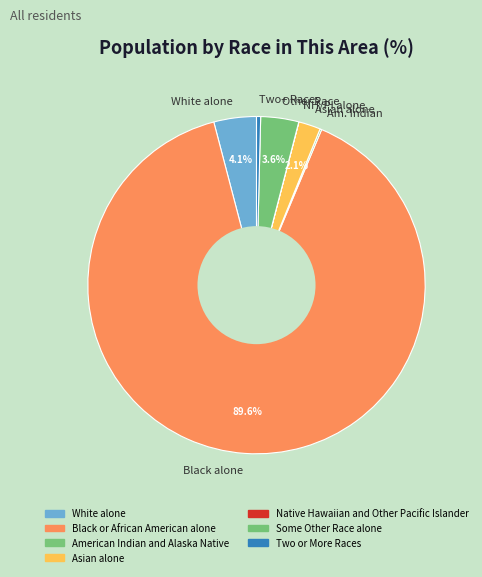

Does White alone represent more than half of the total?

No